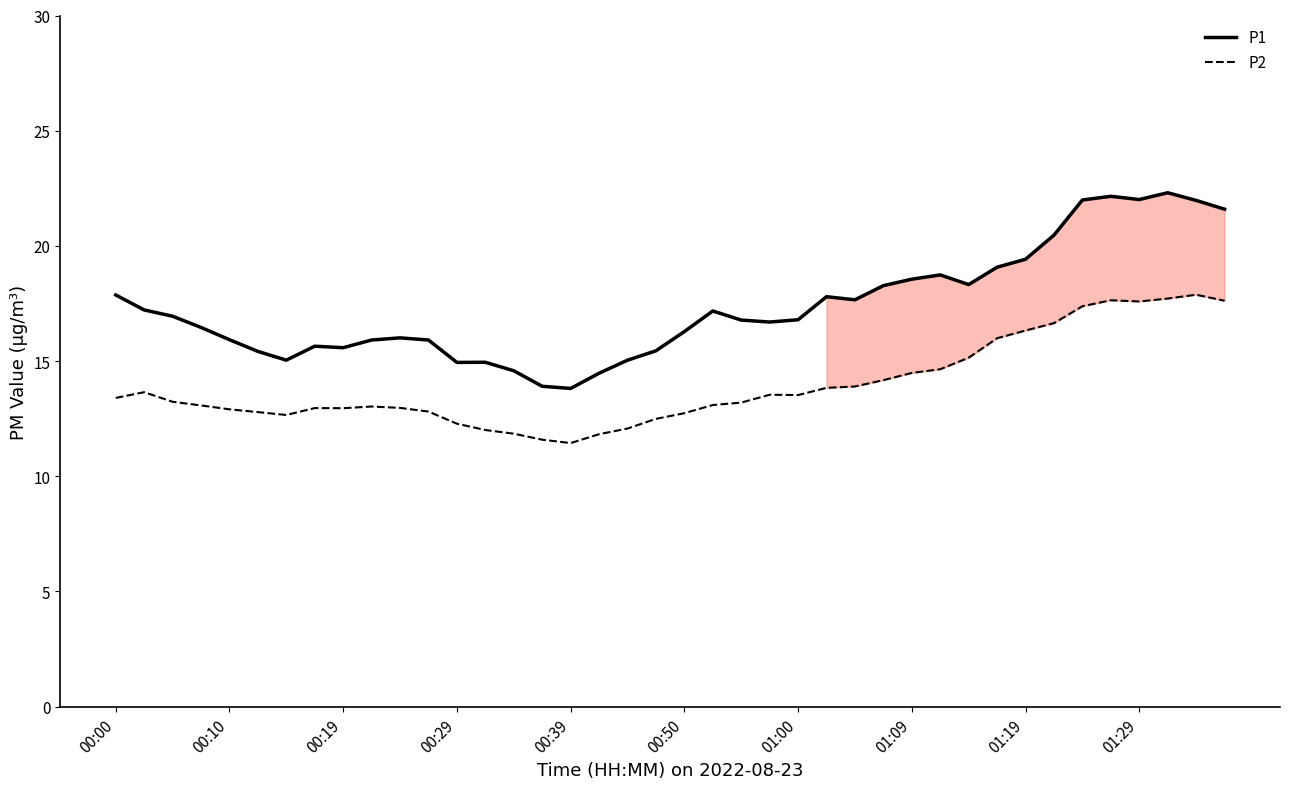

At which category is the sum across all series the highest?

37